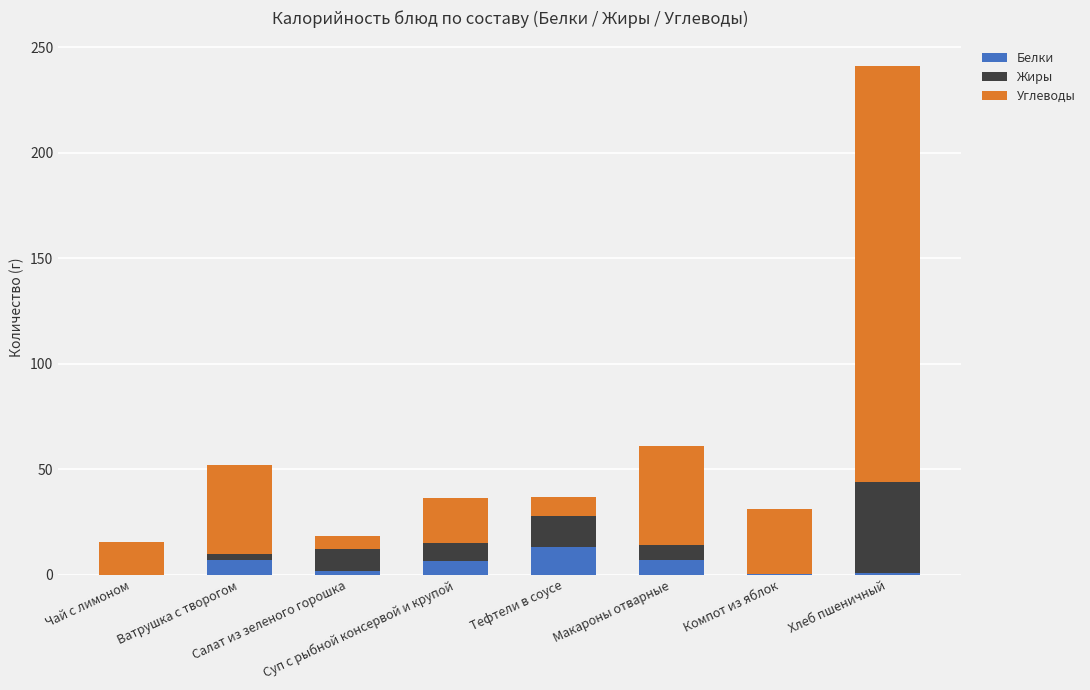

How many distinct data groups are displayed?

3